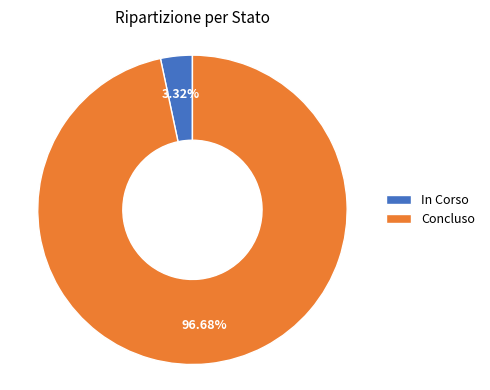

Do Concluso and In Corso together represent more than half of the pie?

Yes